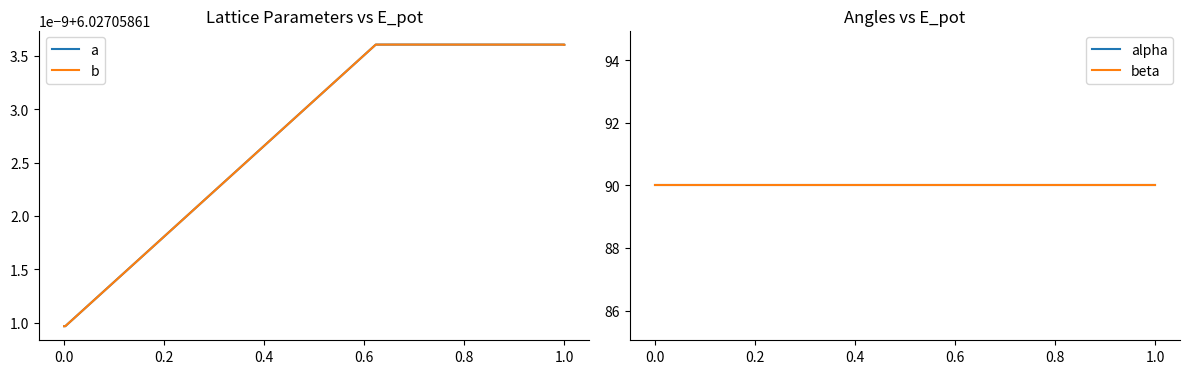

True or false: alpha and b intersect in this chart.

False